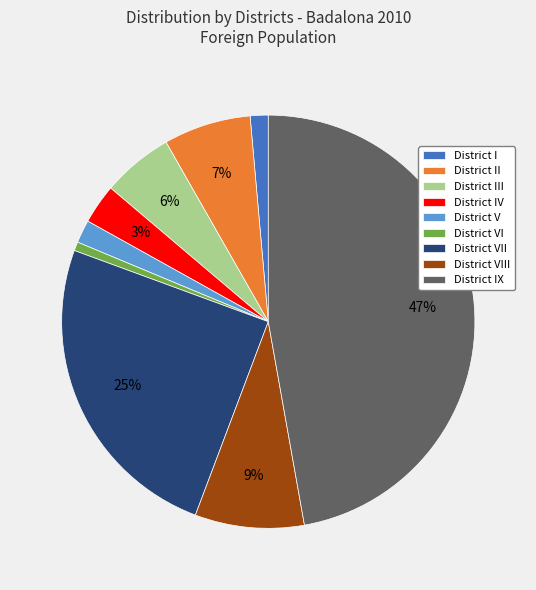

To the nearest percent, what percentage of the pie is District IV?

3%